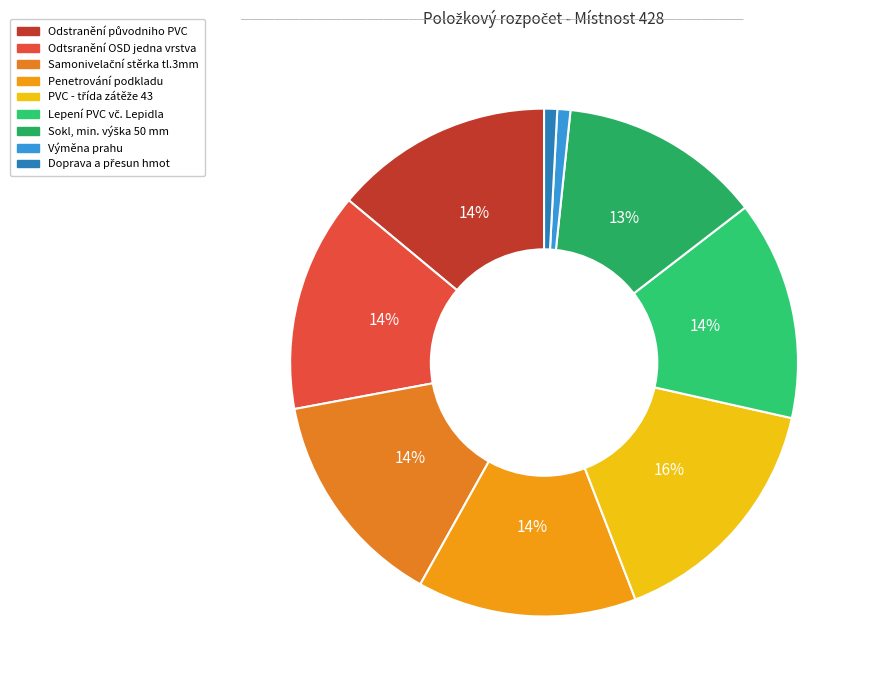

Does any single category account for the majority?

No